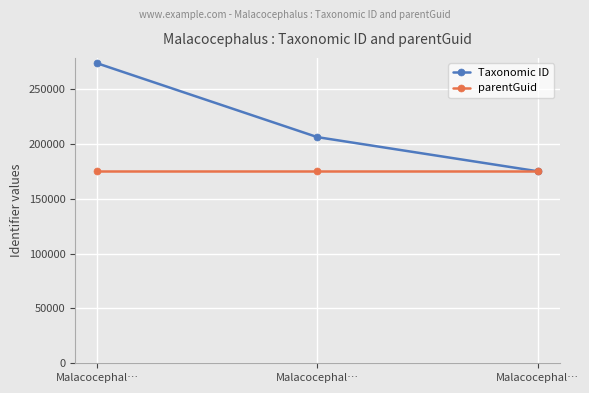

At which category does the chart reach its peak across all series?

Malacocephal…